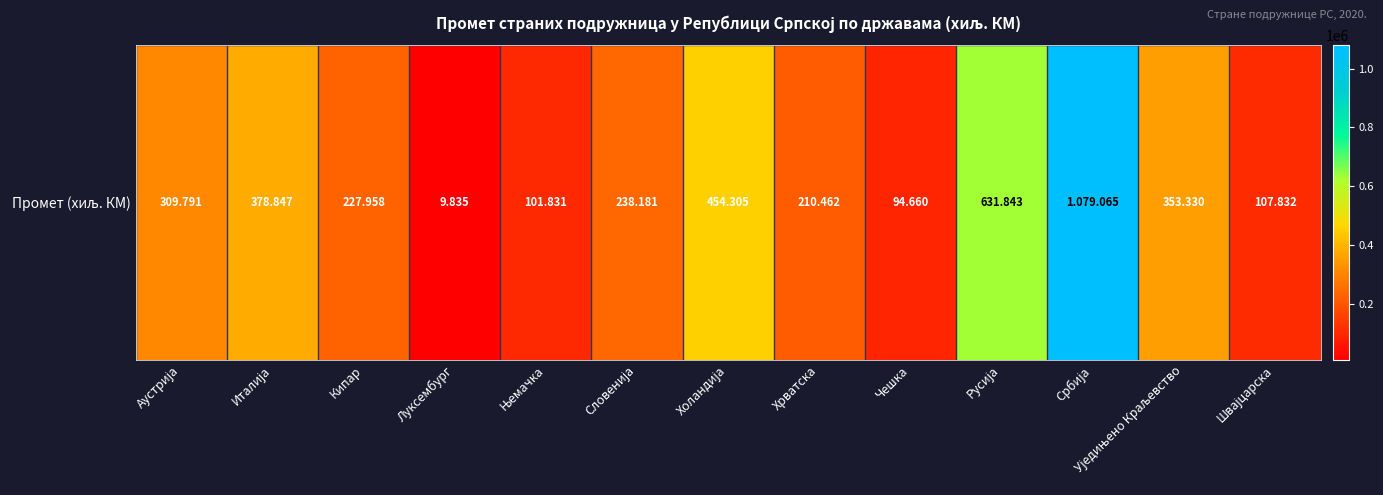

What is the change in value from Луксембург to Швајцарска?

+97997